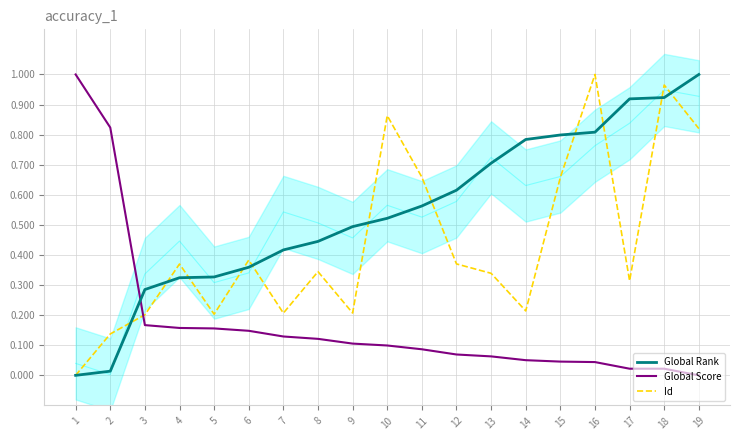

What is the maximum value for Id?

1.0